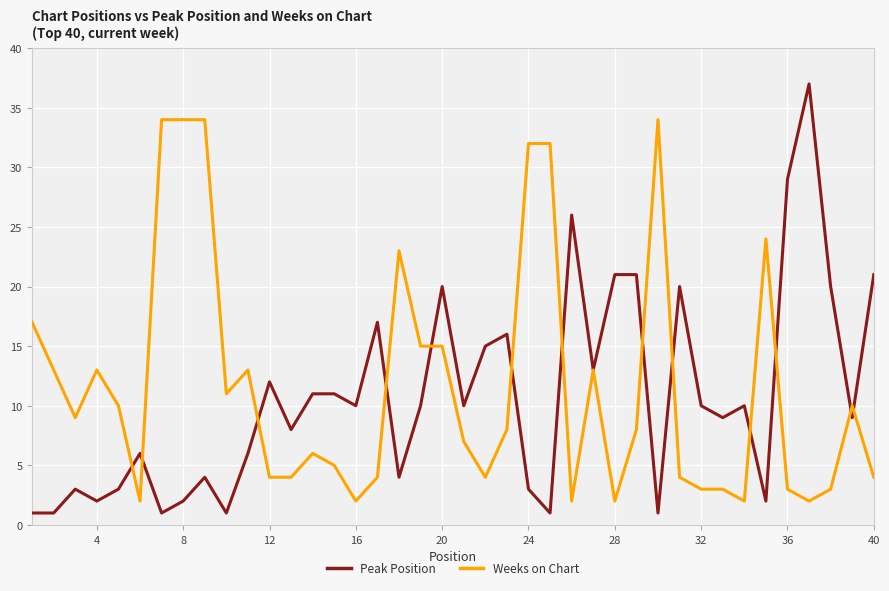

How many distinct data groups are displayed?

2